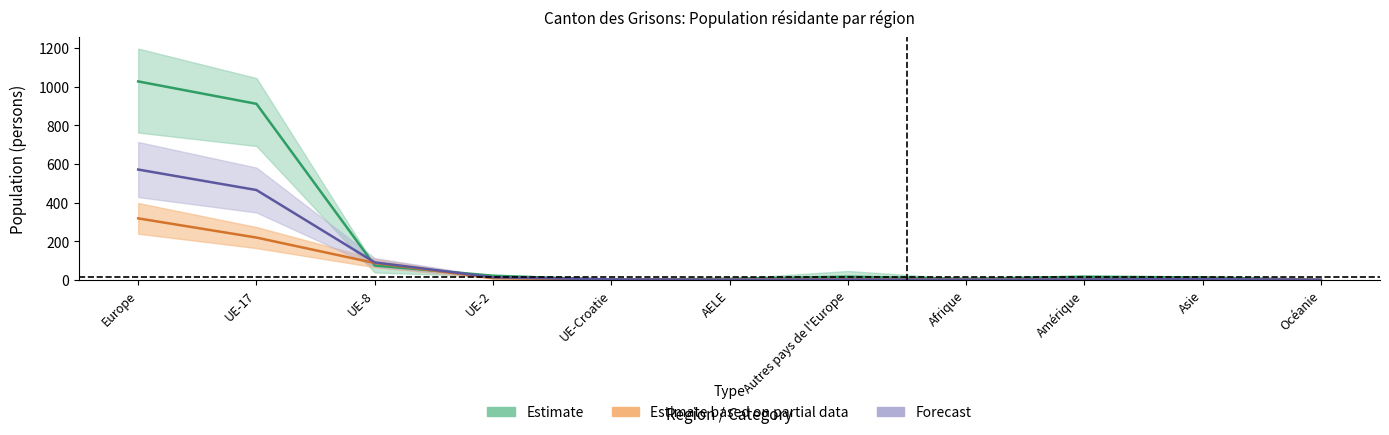

What is the label of the 7th point from the left?

Autres pays de l'Europe